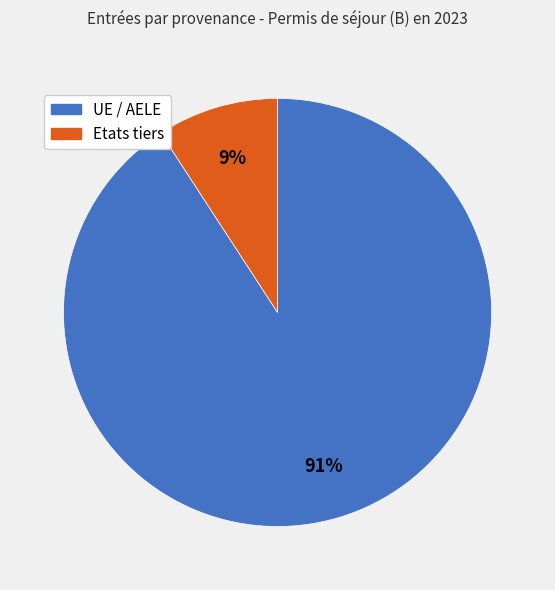

Do Etats tiers and UE / AELE together represent more than half of the pie?

Yes